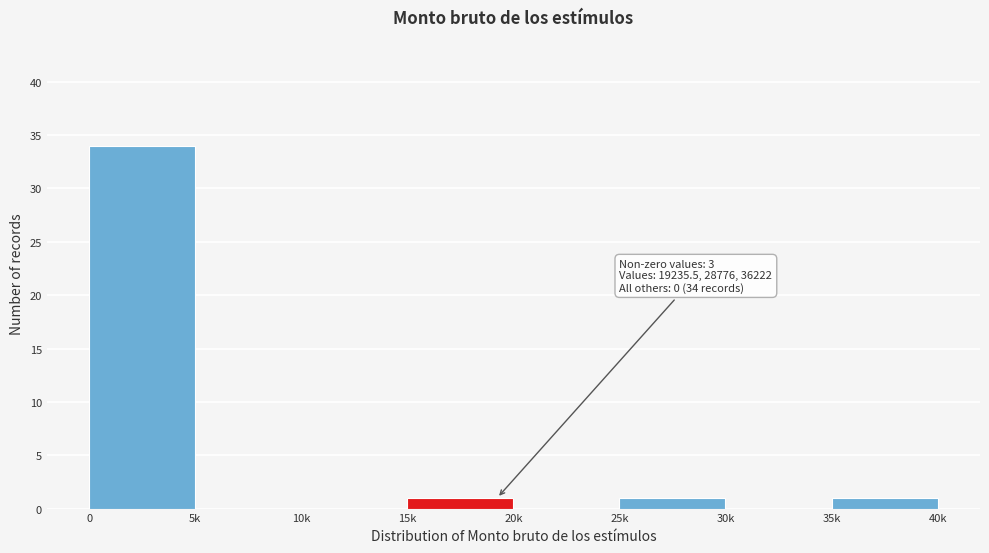

Reading left to right, list all the values displayed in this chart.

0=34	5k=0	10k=0	15k=1	20k=0	25k=1	30k=0	35k=1